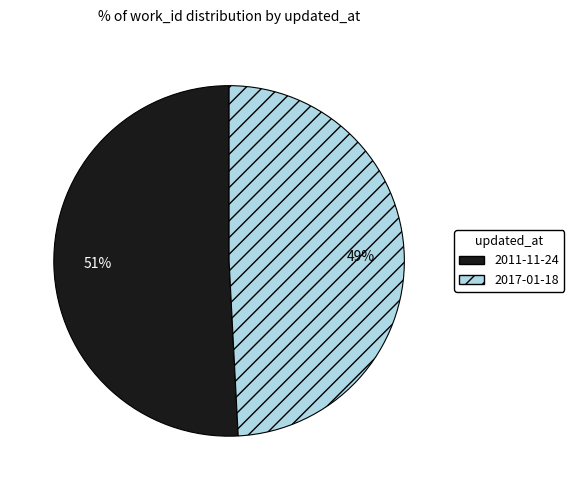

To the nearest percent, what percentage of the pie is 2011-11-24?

51%